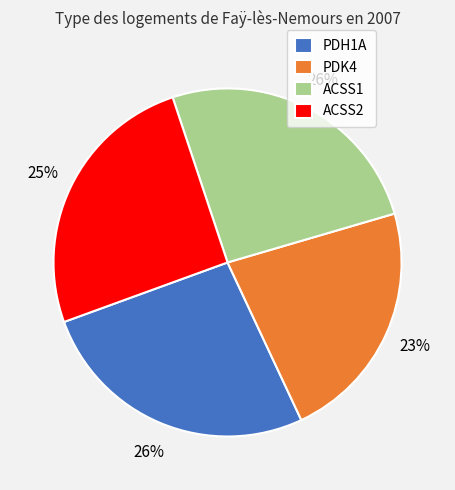

To the nearest percent, what is the combined percentage of PDK4 and PDH1A?

49%